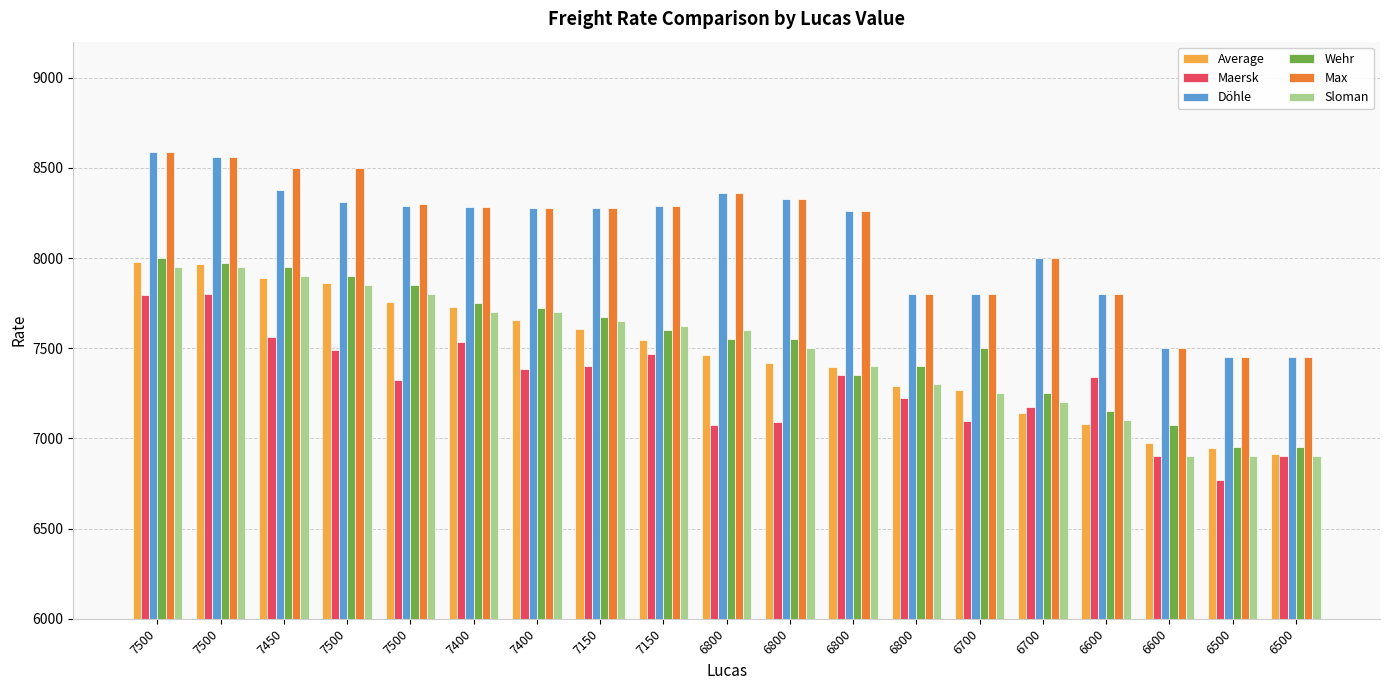

At which label does Sloman reach its minimum?

6600